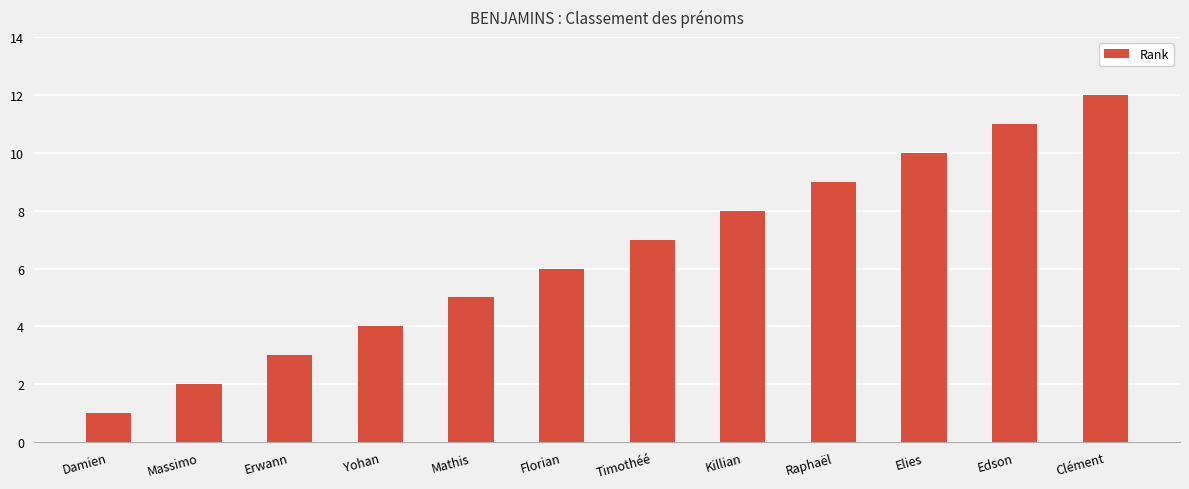

Between Yohan and Mathis, which is larger?

Mathis